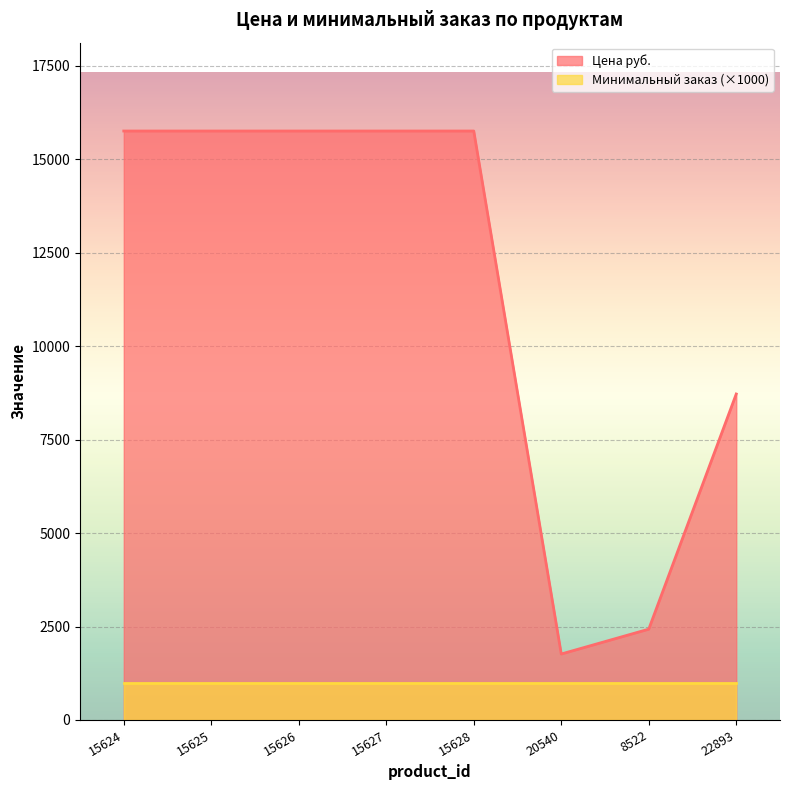

What position from the left is 15627?

4